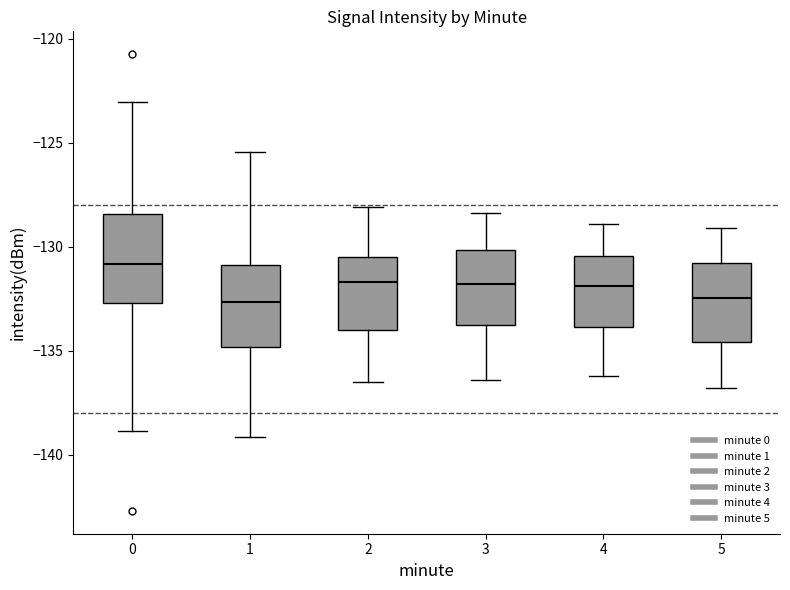

Reading left to right, transcribe this box plot: for each box, give where its median line is, the range the box spans, and where its two whiskers end, as read against the y-axis. The values are not printed on the chart, so give them approximately, as read against the axis.

0: median -131.0, box -132.5 to -128.5, whiskers -139.0 to -123.0
1: median -132.5, box -135.0 to -131.0, whiskers -139.0 to -125.5
2: median -131.5, box -134.0 to -130.5, whiskers -136.5 to -128.0
3: median -132.0, box -133.5 to -130.0, whiskers -136.5 to -128.5
4: median -132.0, box -134.0 to -130.5, whiskers -136.0 to -129.0
5: median -132.5, box -134.5 to -131.0, whiskers -137.0 to -129.0